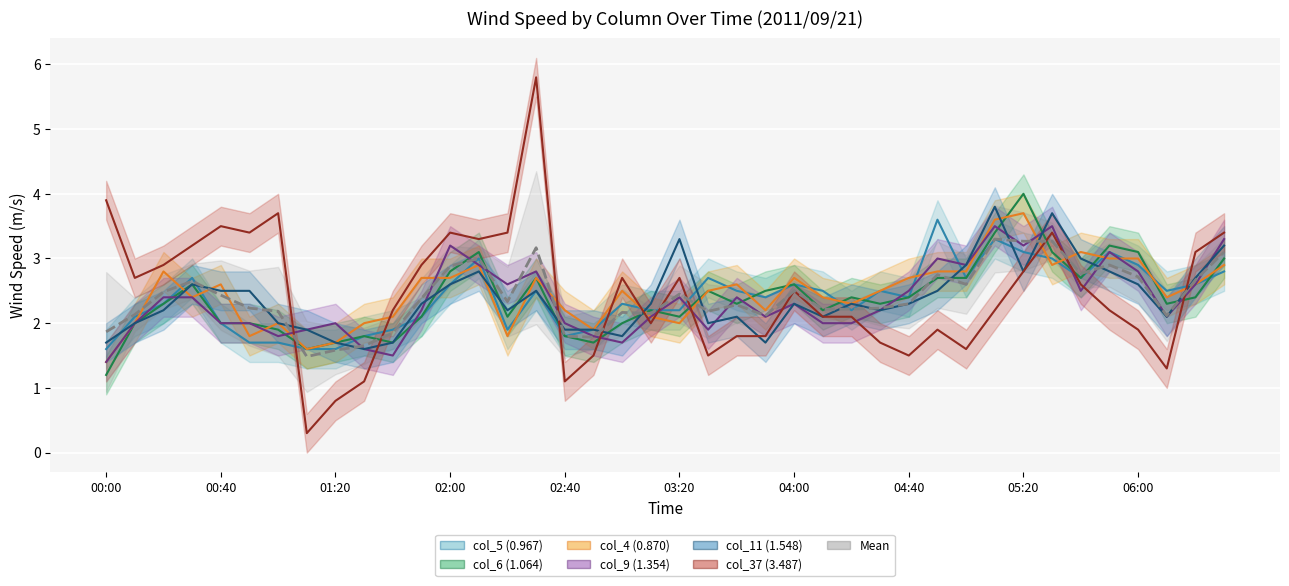

What is the difference between the maximum and minimum values in the col_37 (3.487) series?

5.5